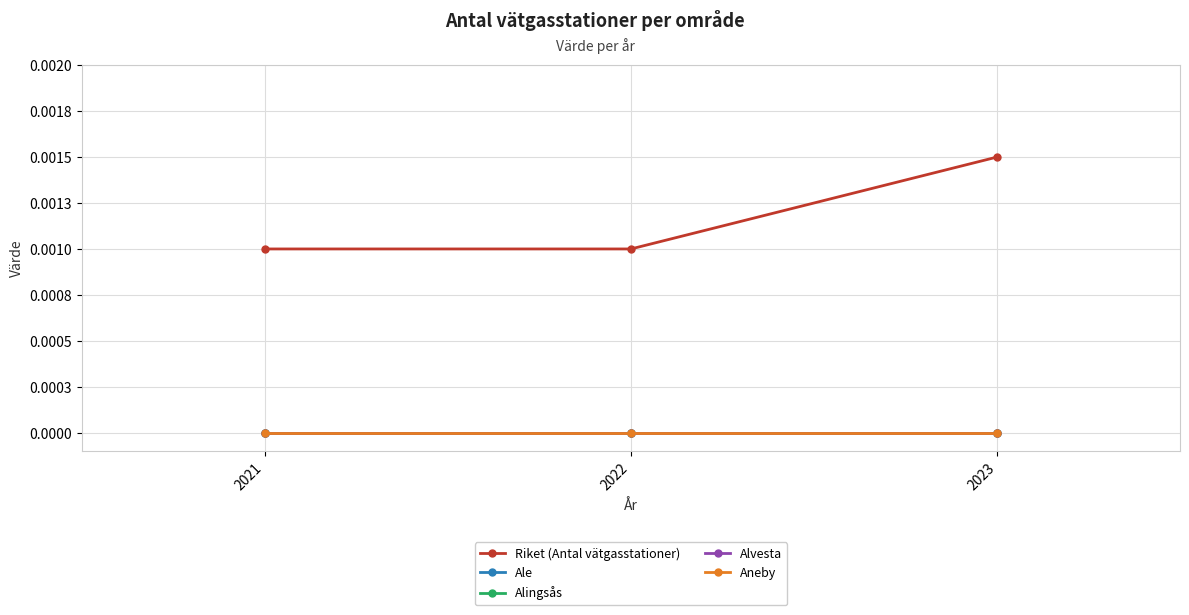

Reading right to left, extract all data points from this chart.

Riket (Antal vätgasstationer): 2023=0.0	2022=0.0	2021=0.0
Ale: 2023=0.0	2022=0.0	2021=0.0
Alingsås: 2023=0.0	2022=0.0	2021=0.0
Alvesta: 2023=0.0	2022=0.0	2021=0.0
Aneby: 2023=0.0	2022=0.0	2021=0.0